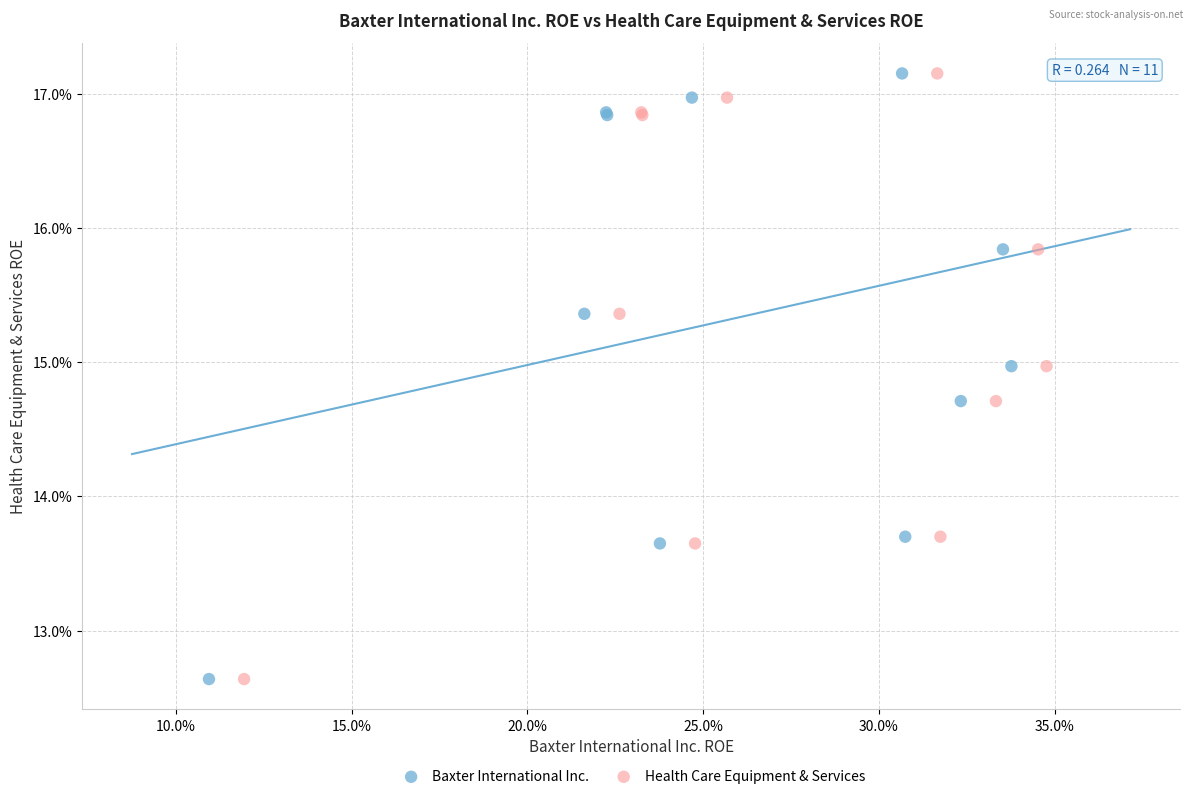

What are all the series names shown in the legend?

Baxter International Inc., Health Care Equipment & Services